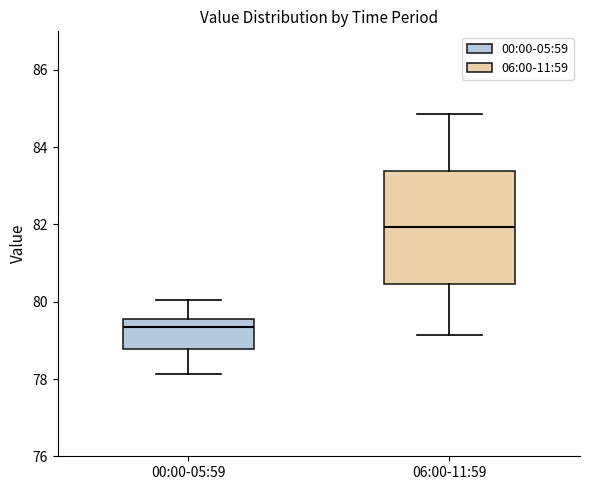

Reading left to right, read every box against the y-axis: the position of its median line, the range the box covers, and the ends of its whiskers. The values are not printed on the chart, so give them approximately, as read against the axis.

00:00-05:59: median 79.4, box 78.8 to 79.6, whiskers 78.2 to 80.0
06:00-11:59: median 82.0, box 80.4 to 83.4, whiskers 79.2 to 84.8